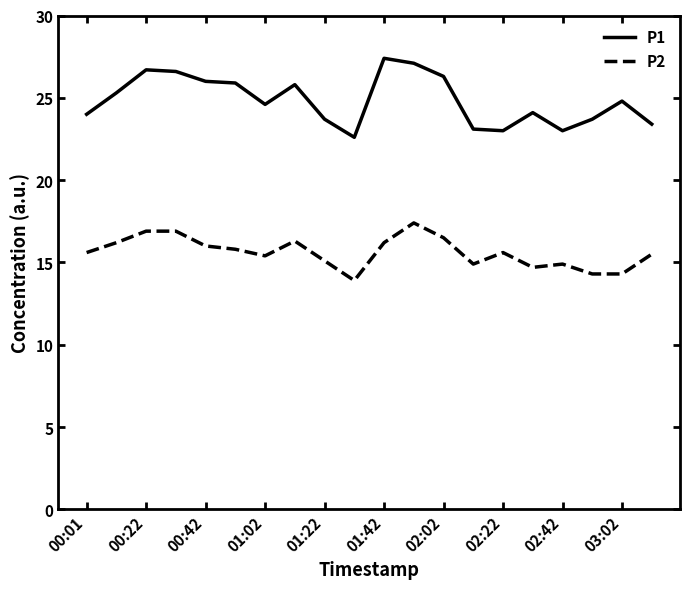

What is the greatest value displayed?

27.4